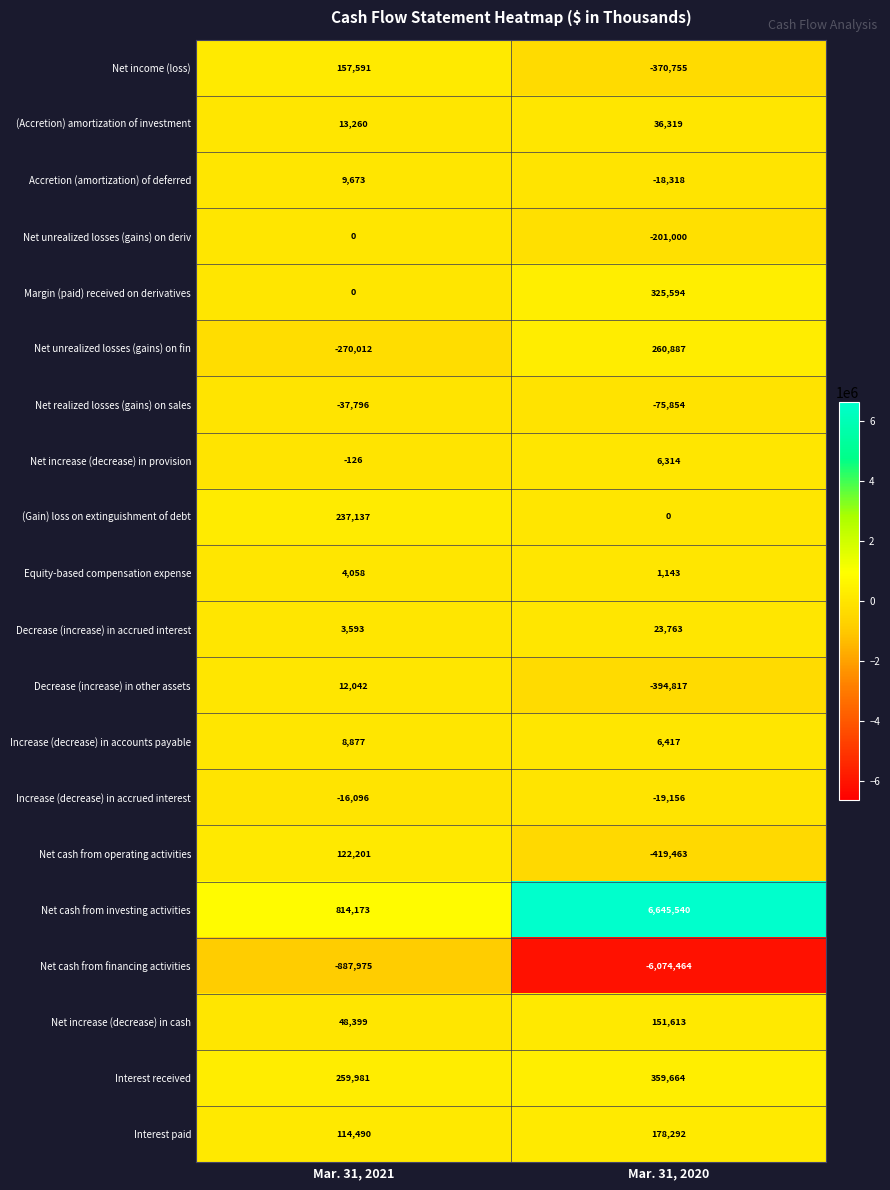

What is the difference between the highest and lowest values at Mar. 31, 2020?

12720004